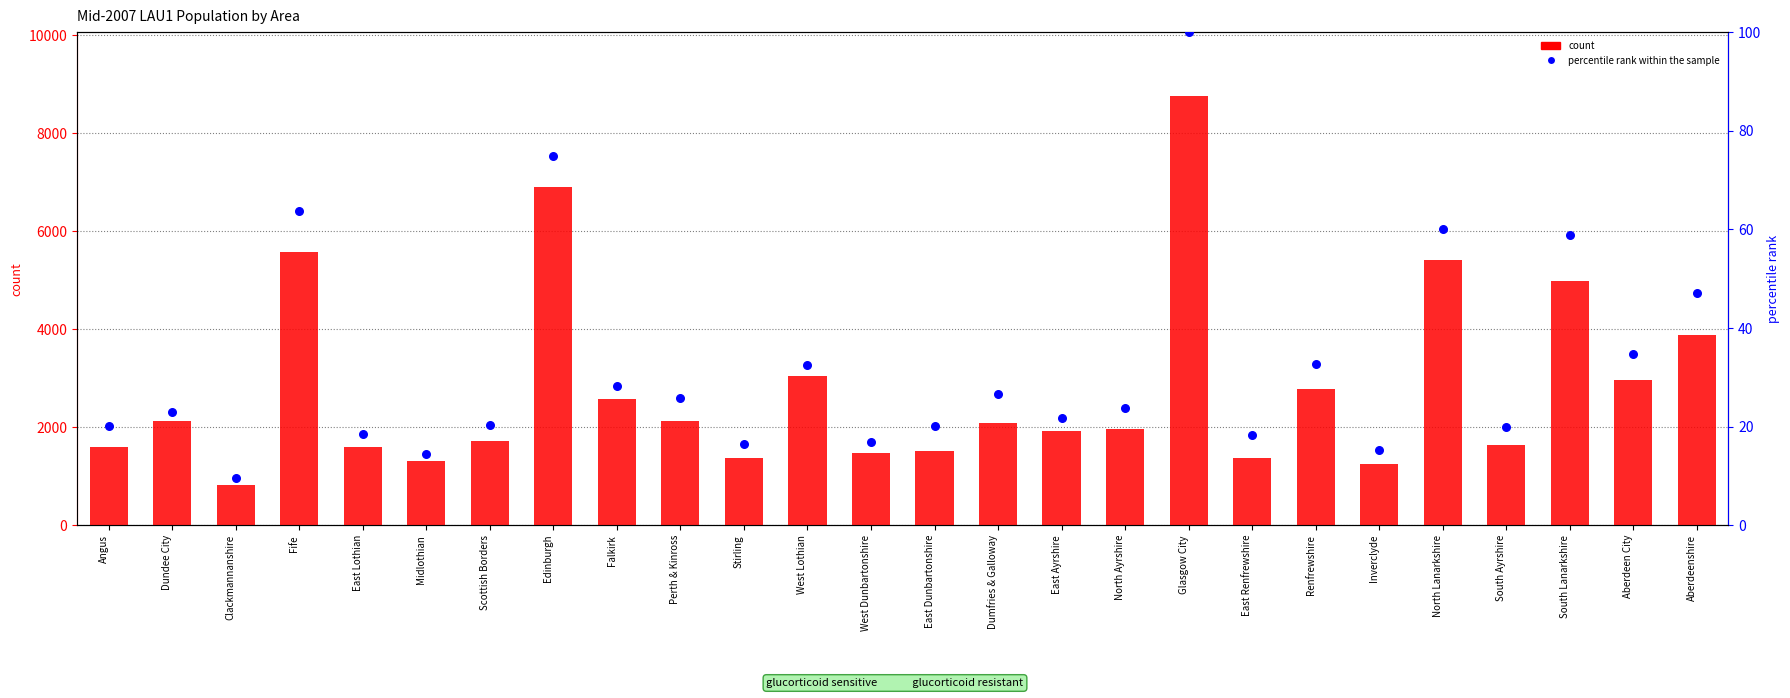

Is the value of count at South Lanarkshire greater than the value of percentile rank within the sample at North Lanarkshire?

Yes